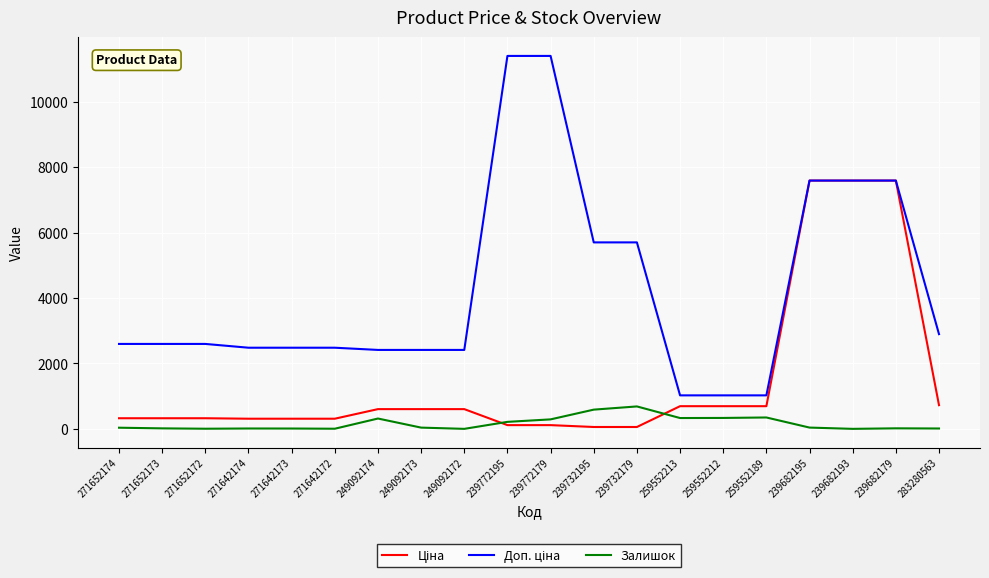

What is the total value across all series at 249092174?

3334.6